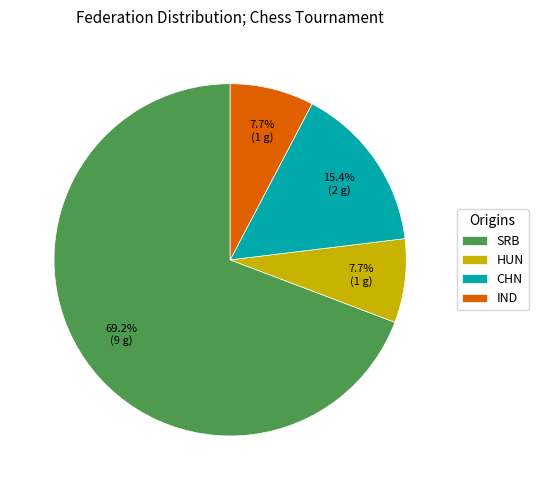

How many segments does this pie chart have?

4